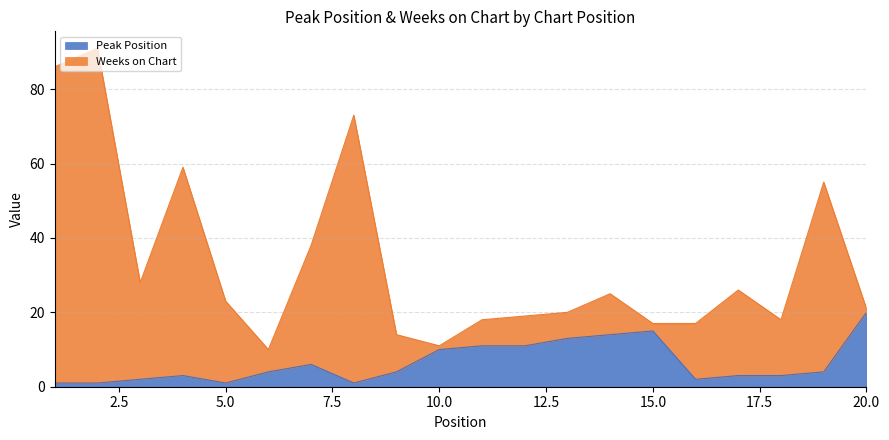

Which series changed the most between 12 and 18?

Peak Position